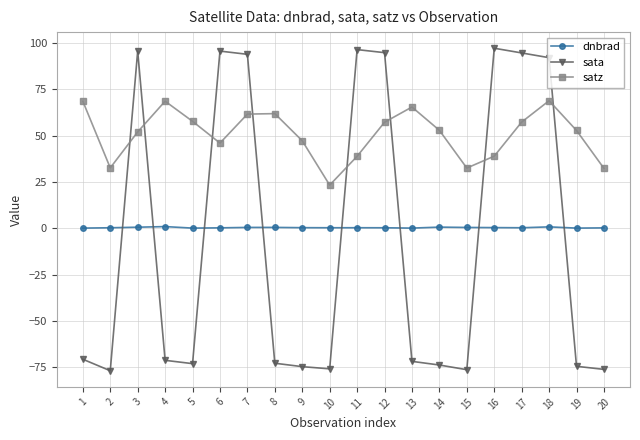

What is the maximum value shown in the chart?

97.1